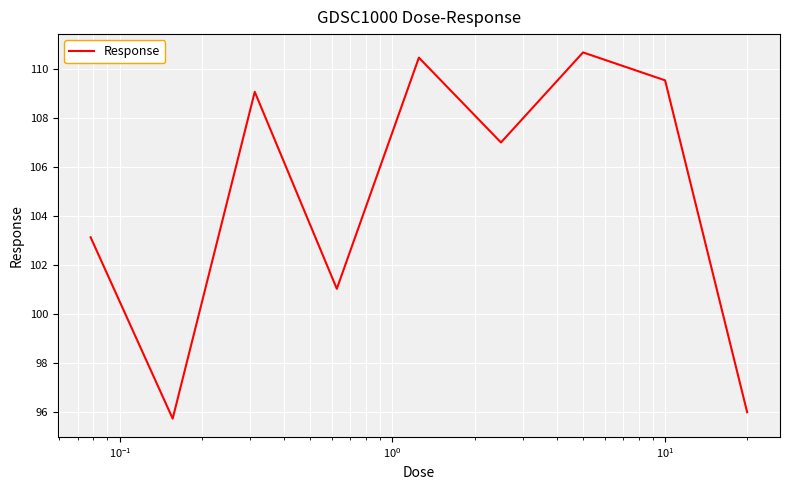

What is the difference between the maximum and minimum values?

14.9